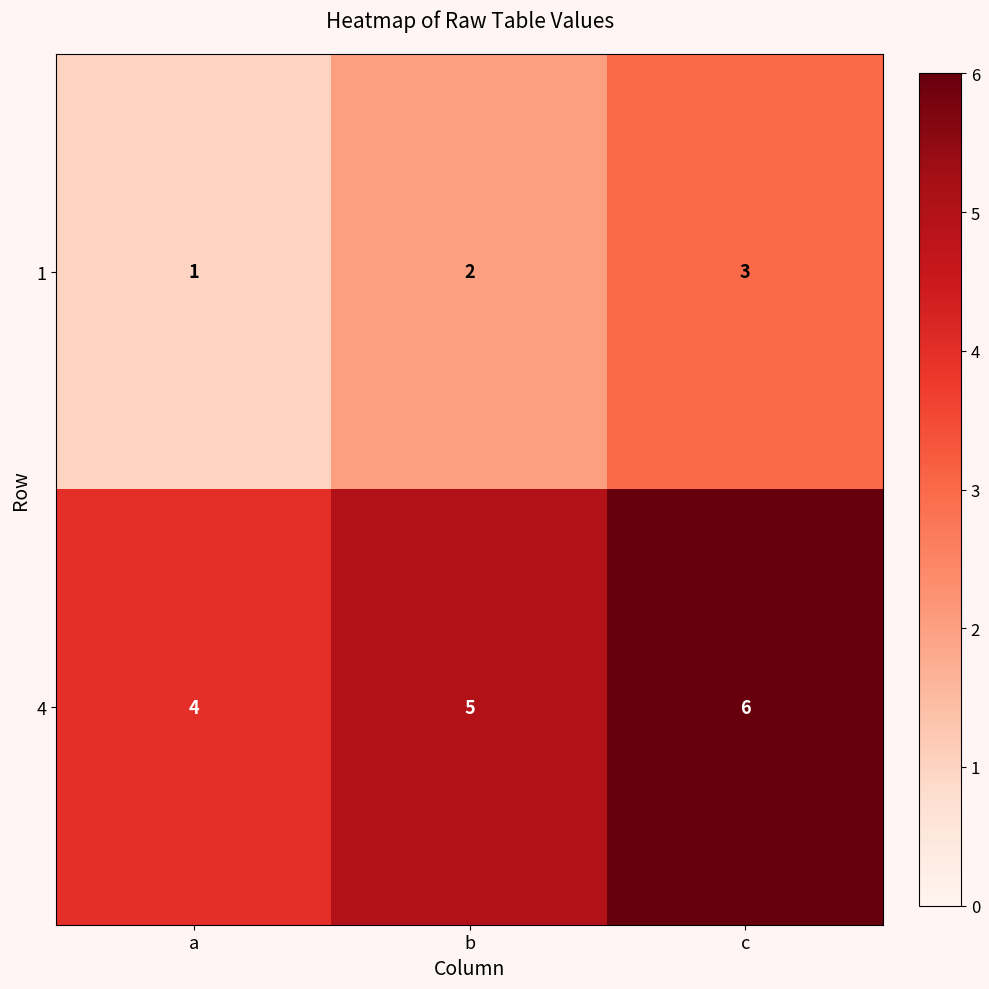

At b, list the series in order from largest to smallest.

4, 1